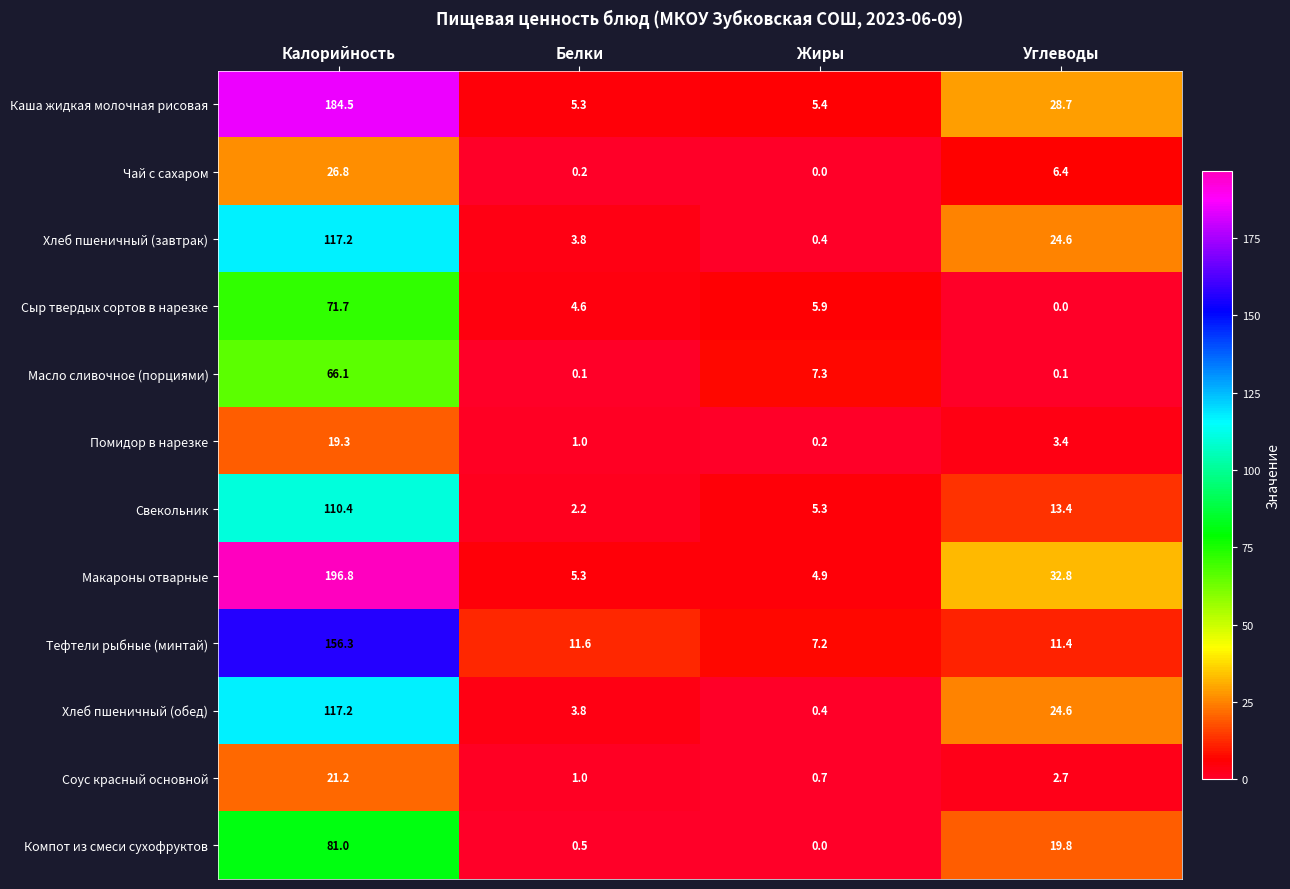

Where does the Каша жидкая молочная рисовая series first go above 28?

Калорийность